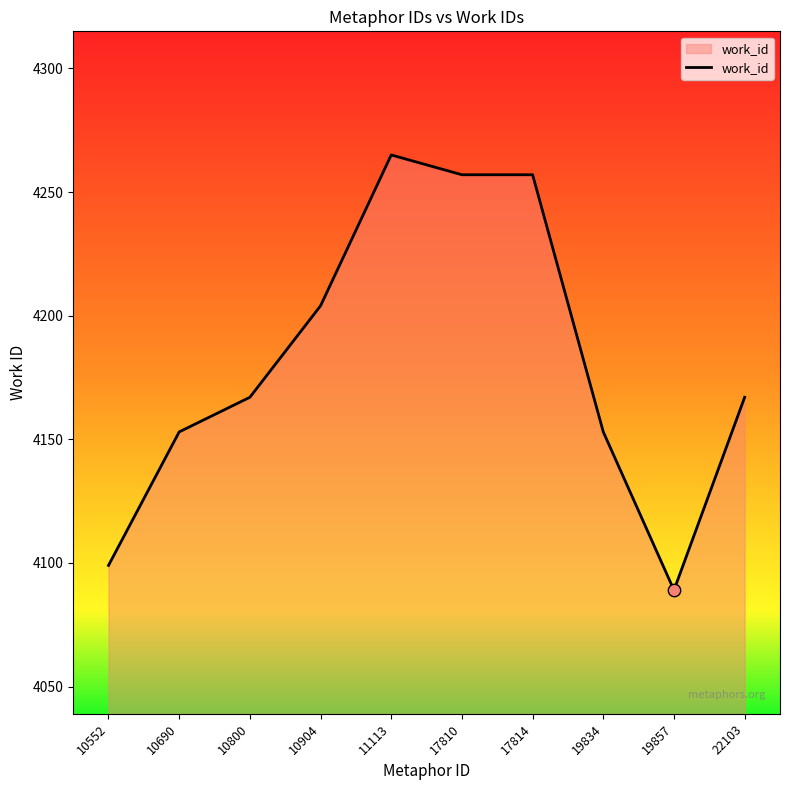

What is the change in value from 10552 to 10800?

+68